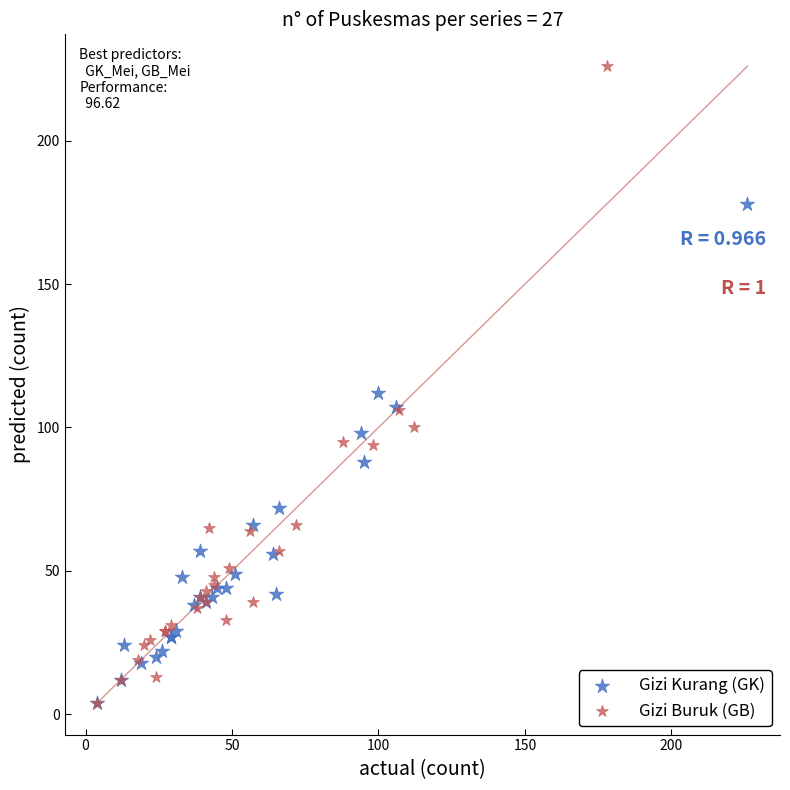

Which series has the widest spread of Y values?

Gizi Buruk (GB)